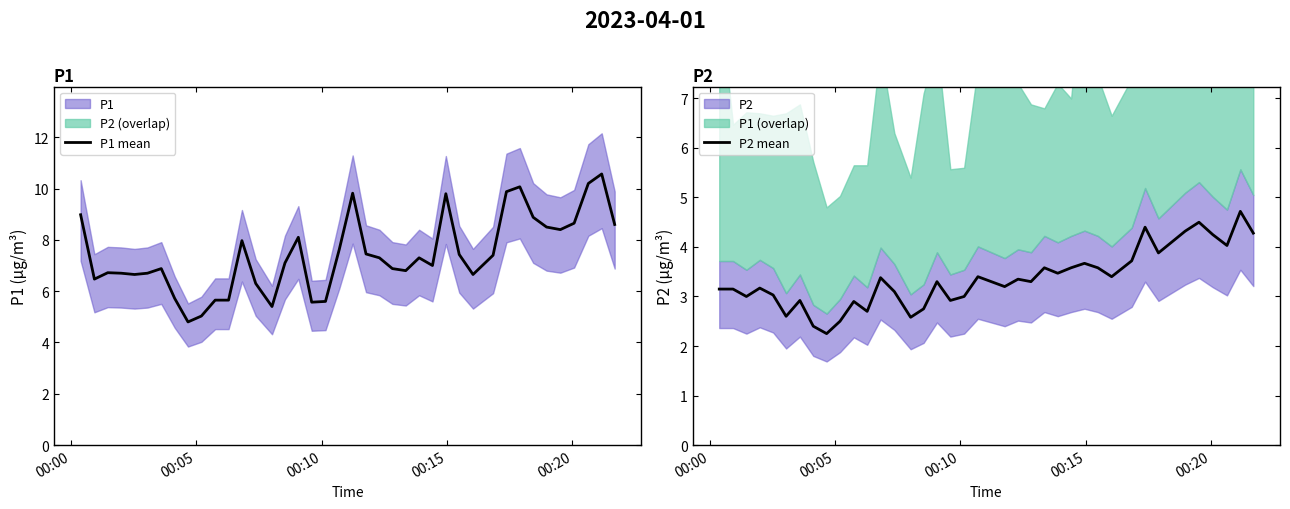

Reading left to right, list all the values displayed in this chart.

P1 mean: 9.0	6.5	6.7	6.7	6.7	6.7	6.9	5.7	4.8	5.0	5.7	5.7	8.0	6.3	5.4	7.1	8.1	5.6	5.6	7.6	9.8	7.5	7.3	6.9	6.8	7.3	7.0	9.8	7.4	6.7	7.4	9.9	10.1	8.9	8.5	8.4	8.7	10.2	10.6	8.6
P2 mean: 3.1	3.1	3.0	3.2	3.0	2.6	2.9	2.4	2.2	2.5	2.9	2.7	3.4	3.1	2.6	2.8	3.3	2.9	3.0	3.4	3.3	3.2	3.4	3.3	3.6	3.5	3.6	3.7	3.6	3.4	3.7	4.4	3.9	4.1	4.3	4.5	4.2	4.0	4.7	4.3